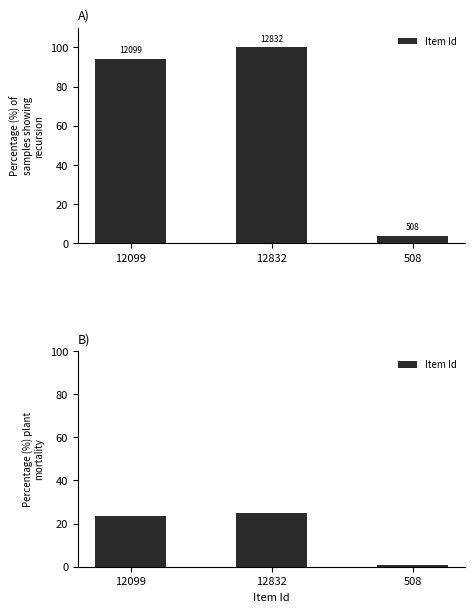

List the labels in order of value, smallest first.

508, 12099, 12832